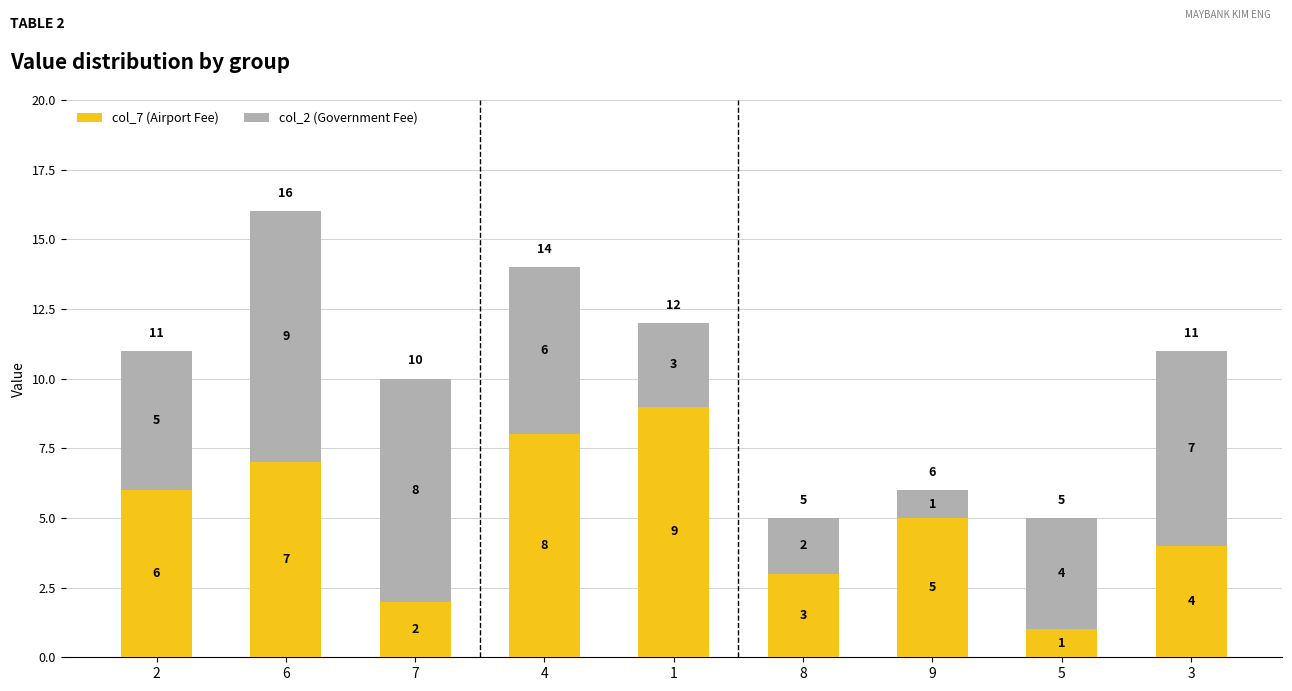

Reading left to right, list the values for the col_7 (Airport Fee) series.

6	7	2	8	9	3	5	1	4